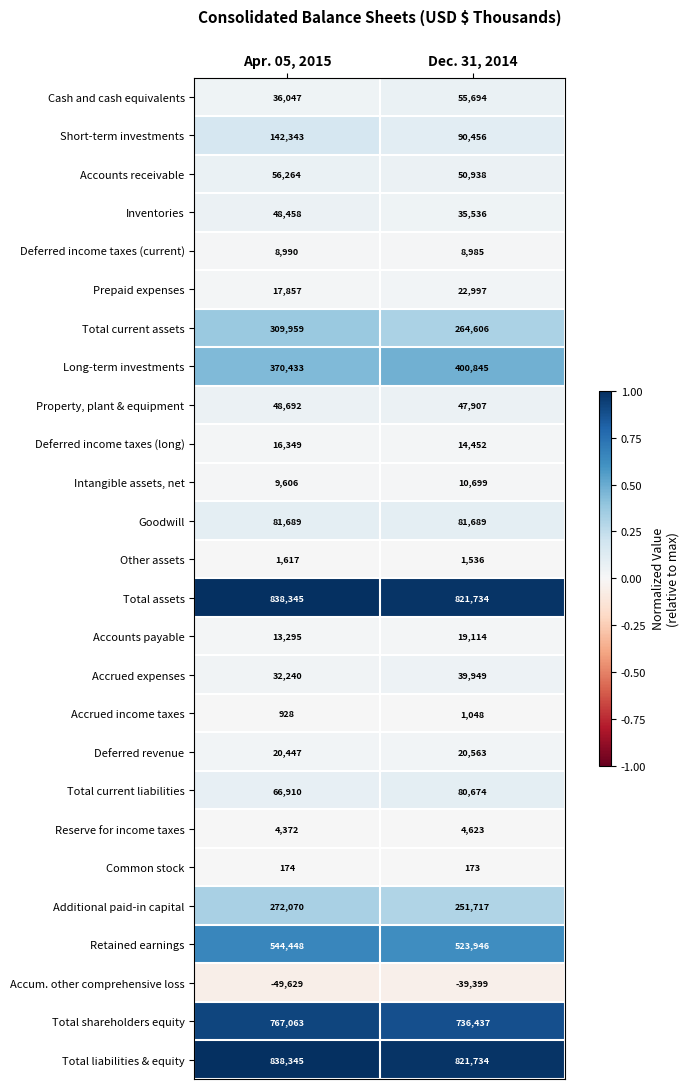

At which label is Short-term investments closest to 116399?

Dec. 31, 2014